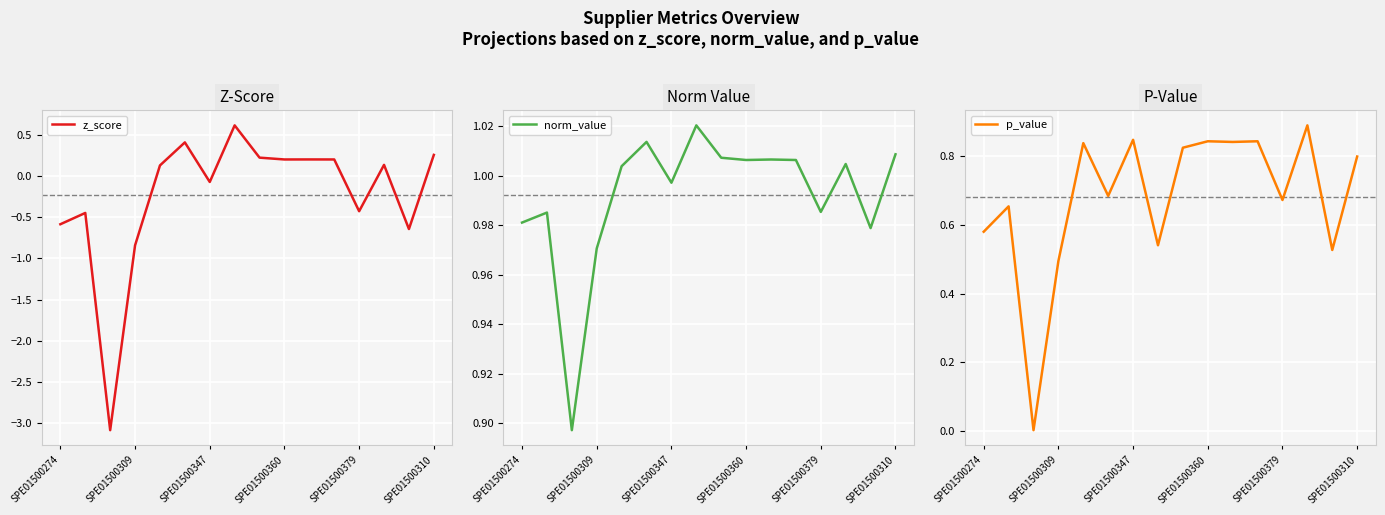

Is it true that p_value equals 0.4 at SPE01500379?

False